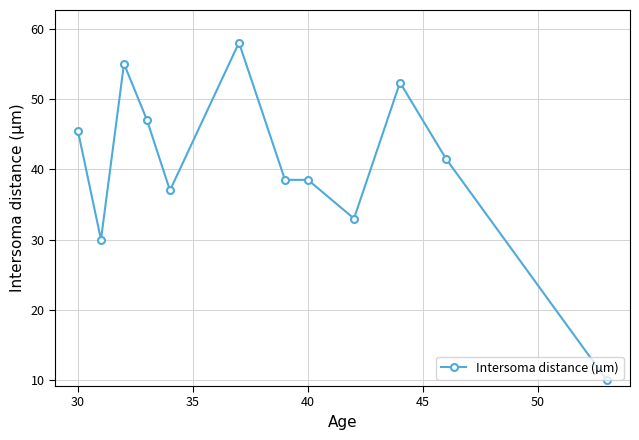

What is the difference between the maximum and minimum values?

48.0